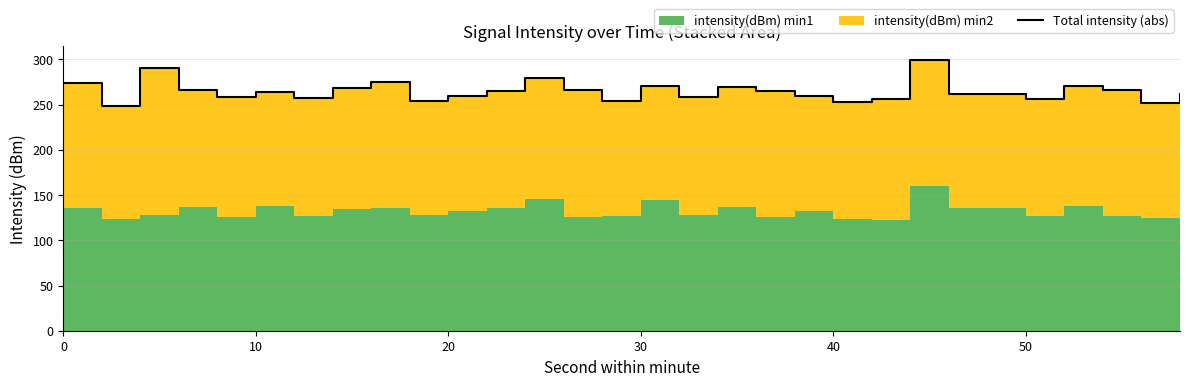

Does the chart display data point markers on the line(s)?

No